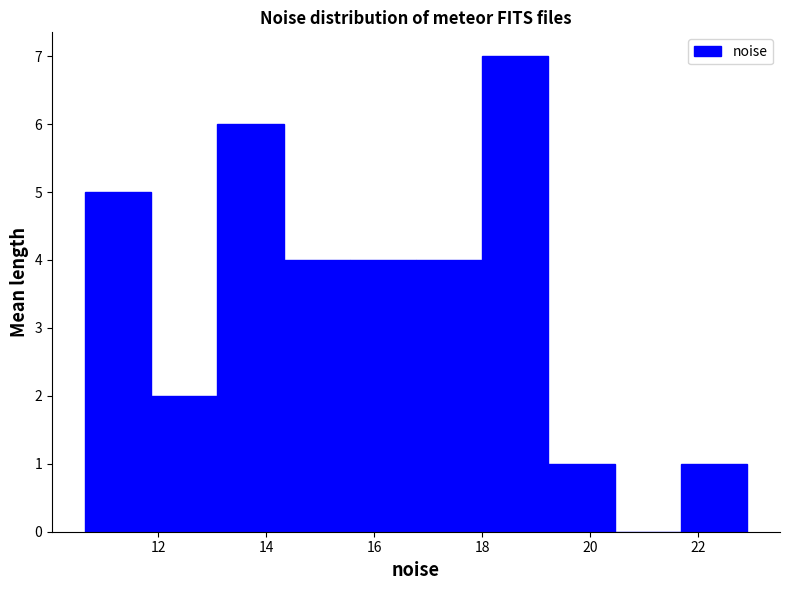

Which range on the x-axis has the tallest bar?

18.0 to 19.2